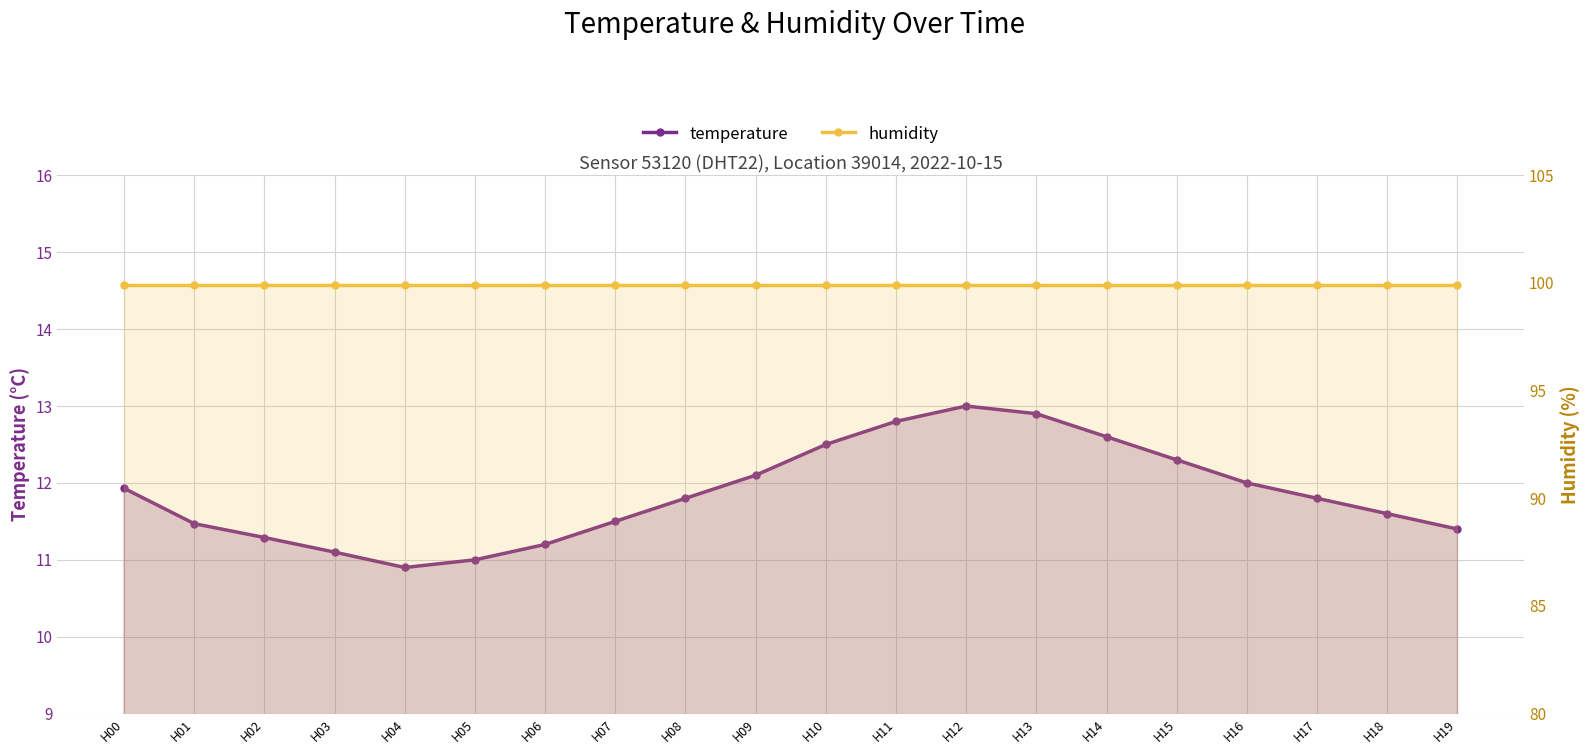

How many lines are shown in the chart?

2